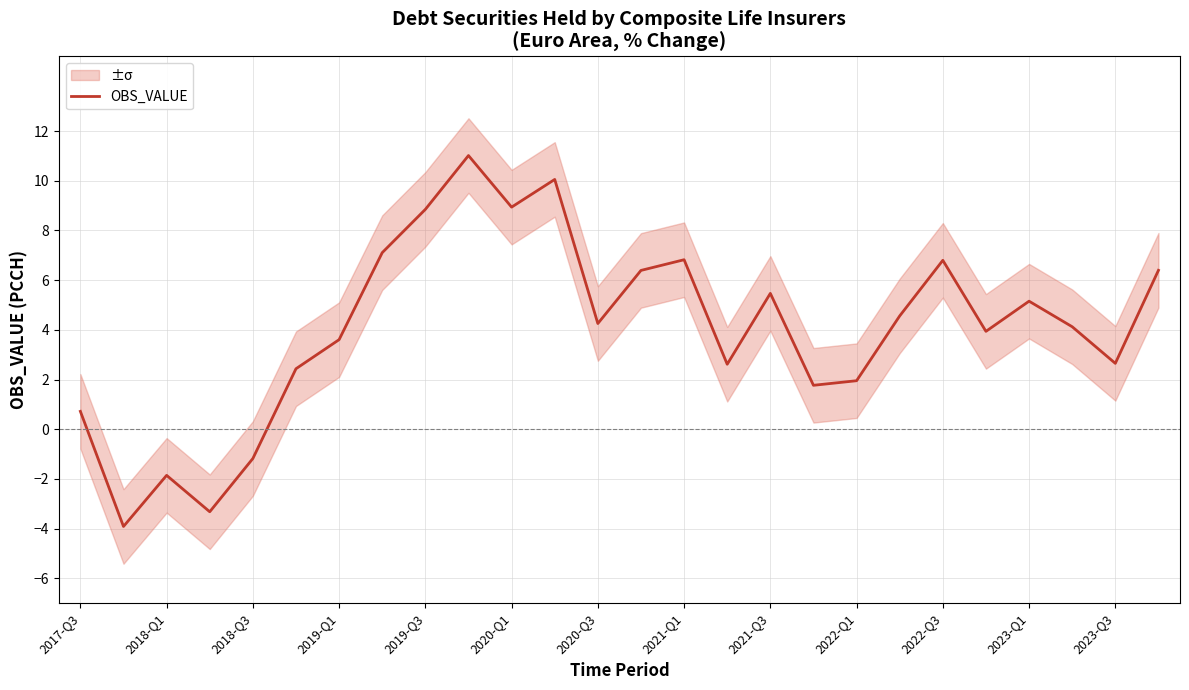

What is the lowest value of the OBS_VALUE series?

-3.9